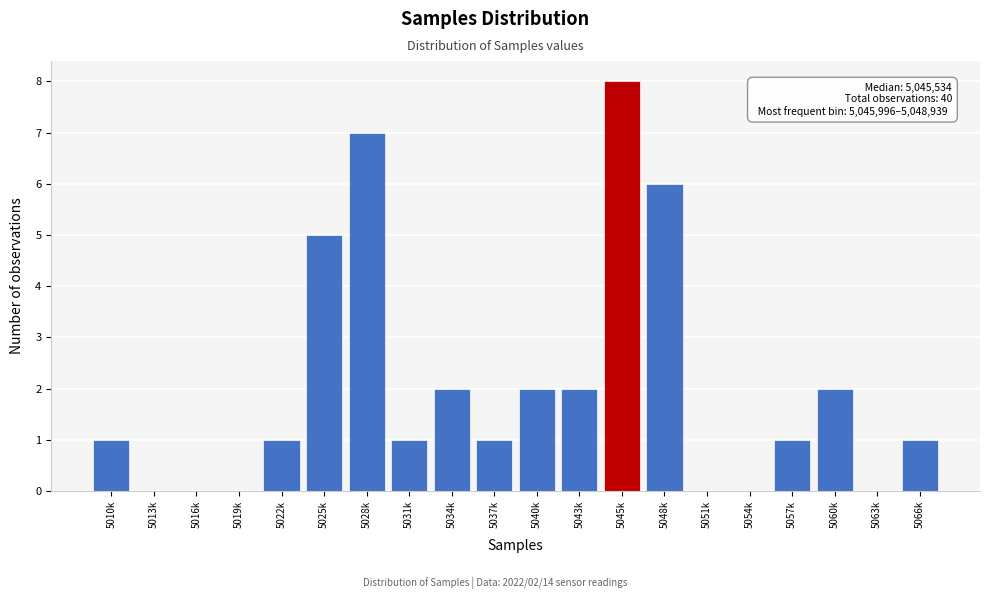

The value at 5037k is 1. True or false?

True